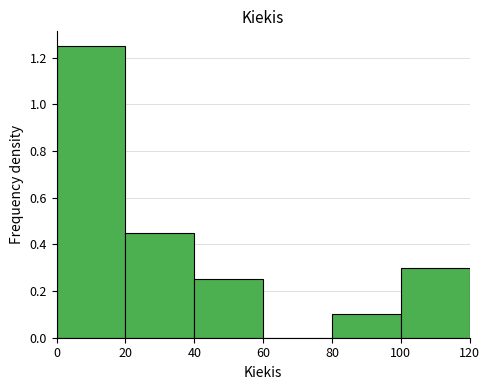

Reading left to right, list every bar in this chart as the range it spans on the x-axis followed by its height. The values are not printed on the chart, so give them approximately, as read against the axis.

0 to 20: 1.26
20 to 40: 0.46
40 to 60: 0.26
60 to 80: 0
80 to 100: 0.10
100 to 120: 0.30